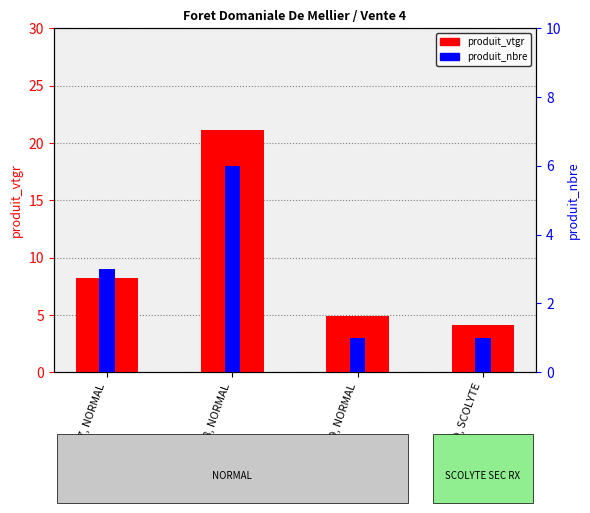

What is the average value of the produit_vtgr series?

9.6